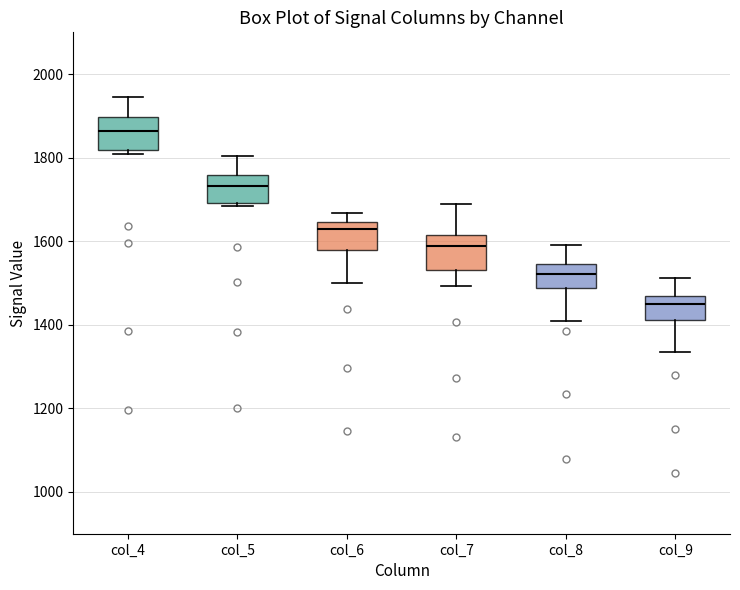

Where is the upper edge of the box for col_4 on the y-axis? The values are not printed on the chart, so give them approximately, as read against the axis.

1900